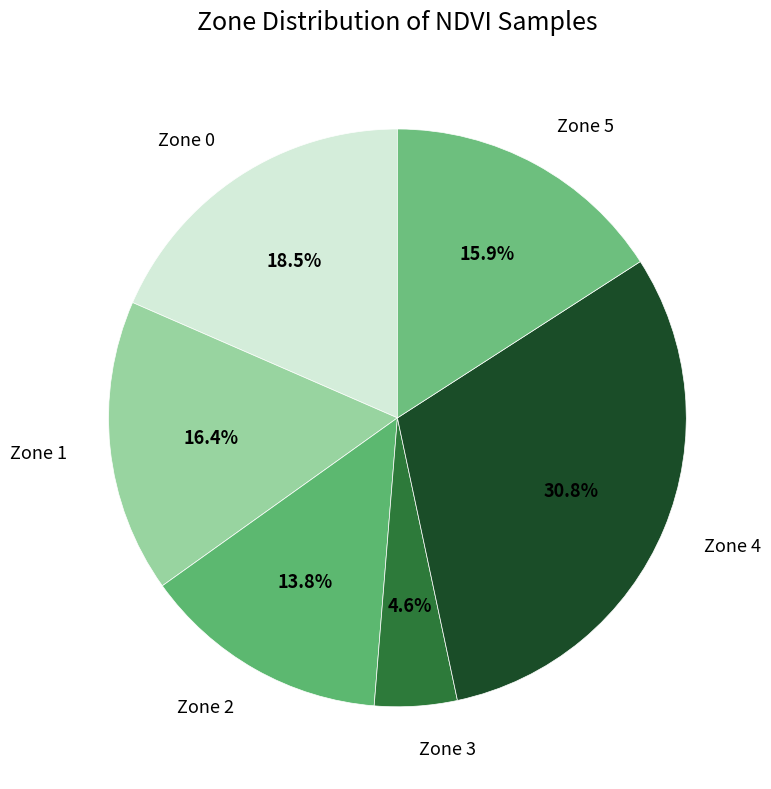

Between Zone 4 and Zone 3, which is larger?

Zone 4